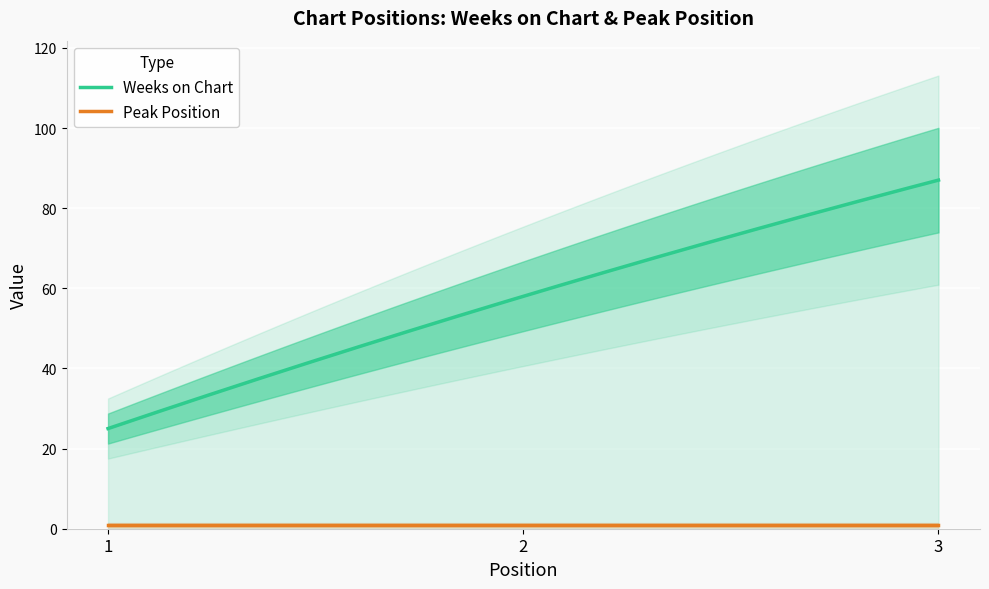

Which category has the highest value across all series?

3